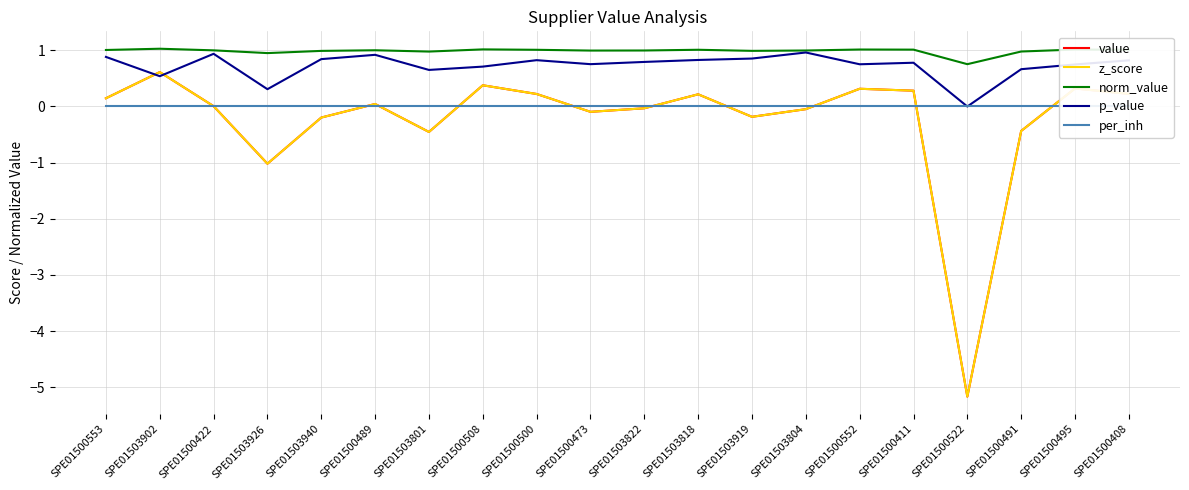

Between SPE01500552 and SPE01500553, which is larger?

SPE01500552